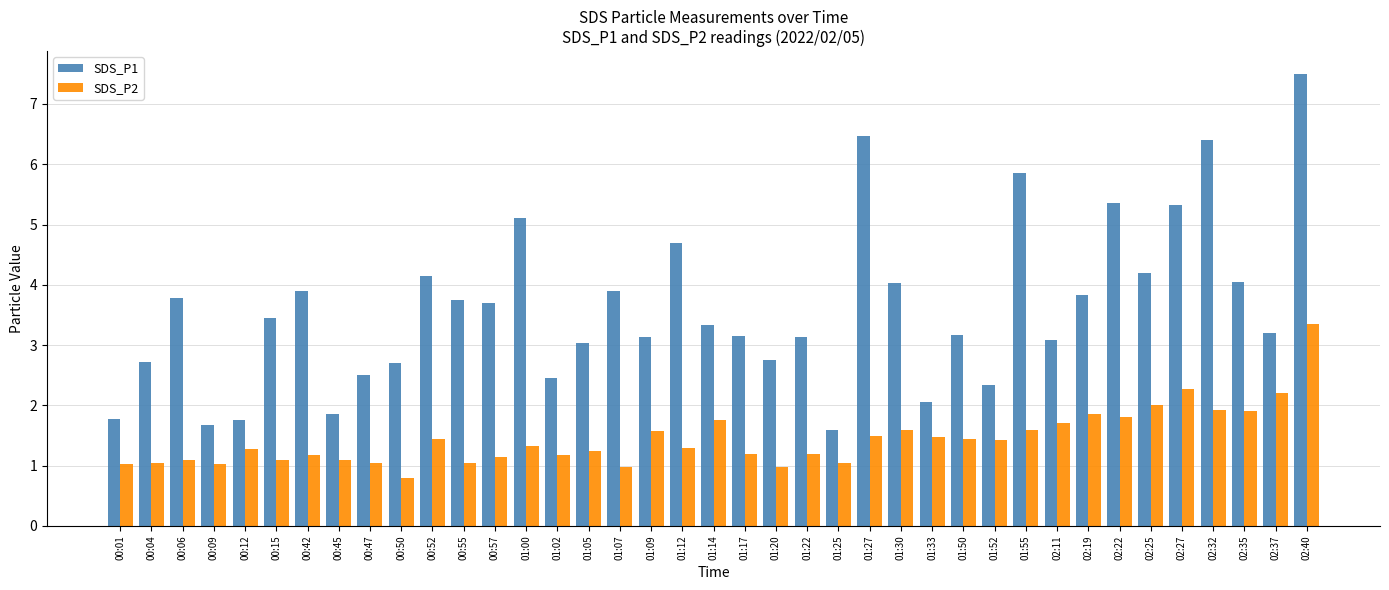

Which series has the widest spread of values?

SDS_P1